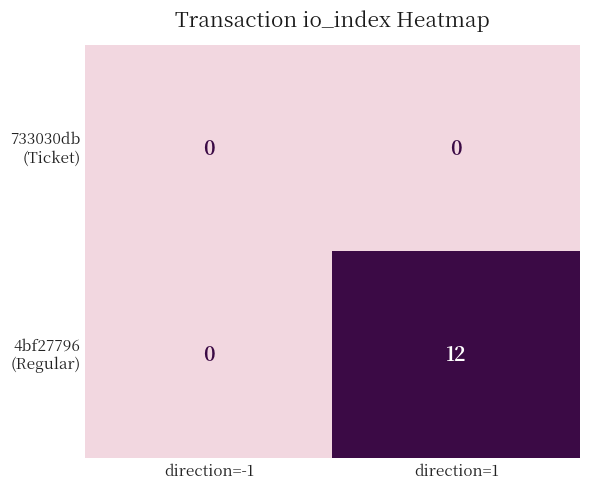

At which category is the sum across all series the highest?

direction=1